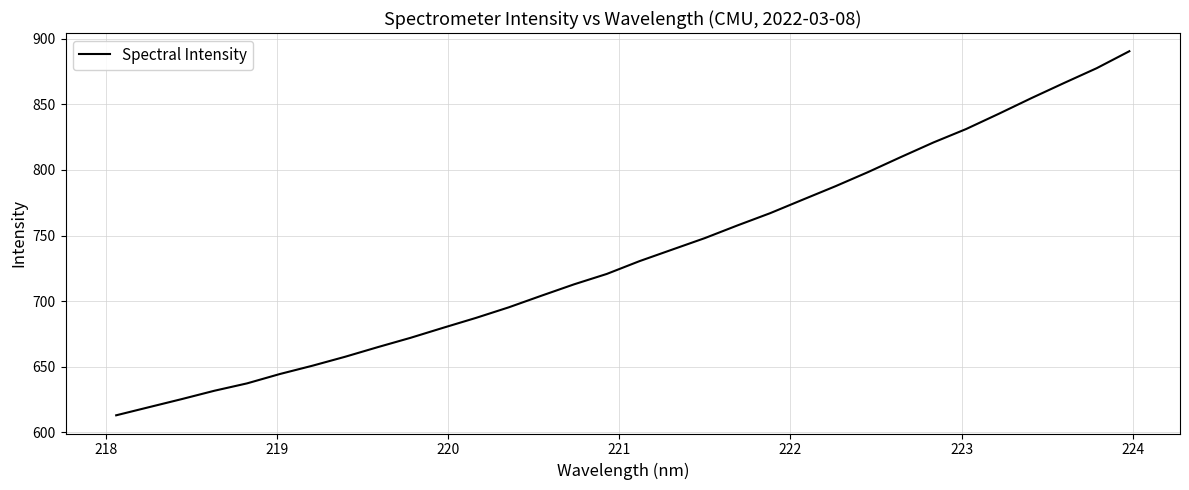

Reading left to right, extract all data points from this chart.

612.8	619.0	625.1	631.5	637.1	644.3	650.6	657.5	664.8	671.9	679.6	687.1	695.2	704.0	712.7	720.7	730.4	739.2	748.0	757.7	767.0	777.4	787.6	798.4	809.9	821.0	831.3	842.9	854.9	866.4	877.7	890.6